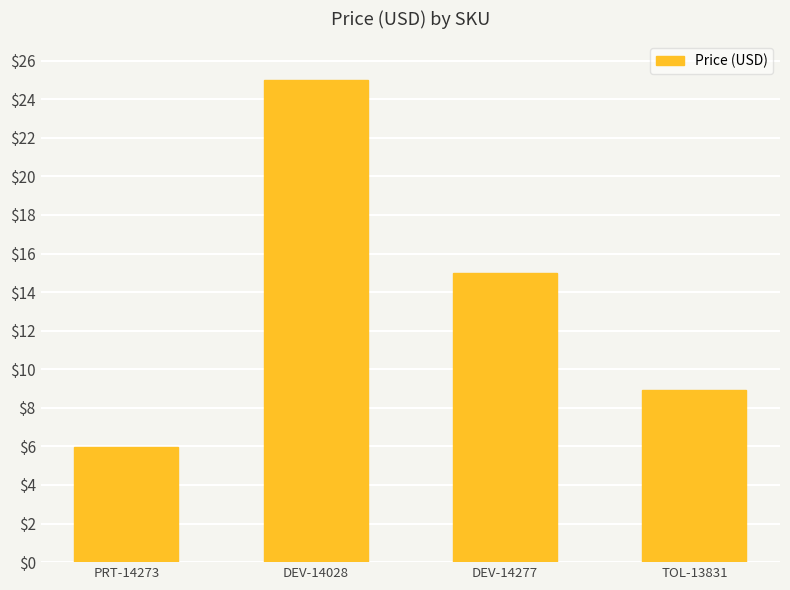

Does the chart contain any negative values?

No